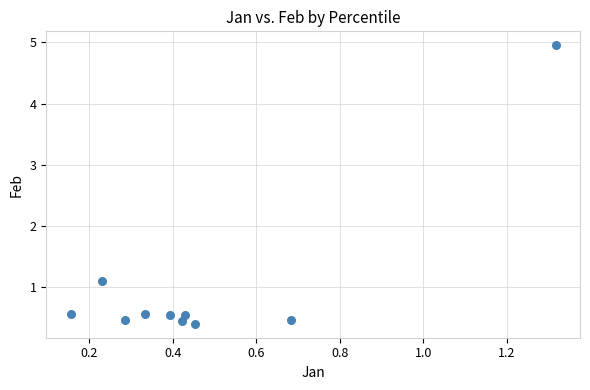

What is the range of X values (max minus min)?

1.2